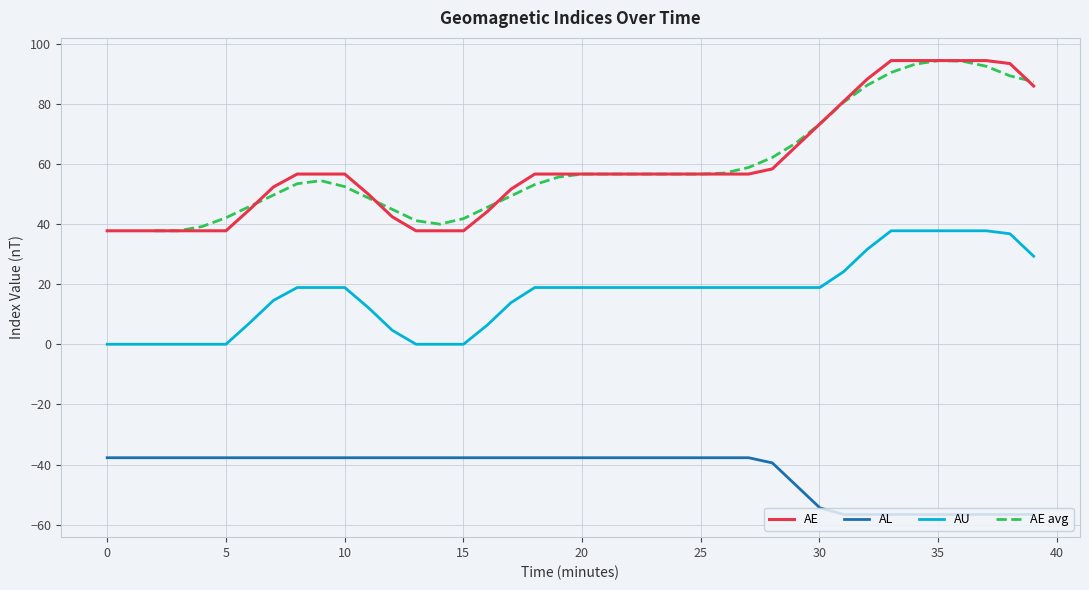

What is the highest value of the AU series?

37.7